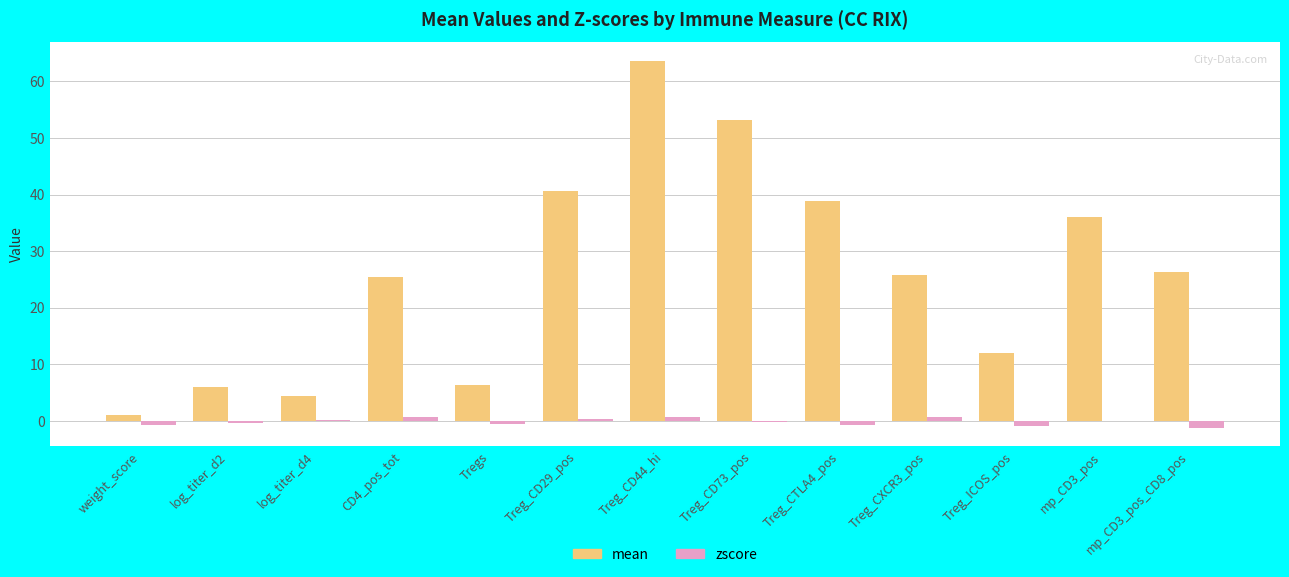

How many categories are shown in the chart?

13